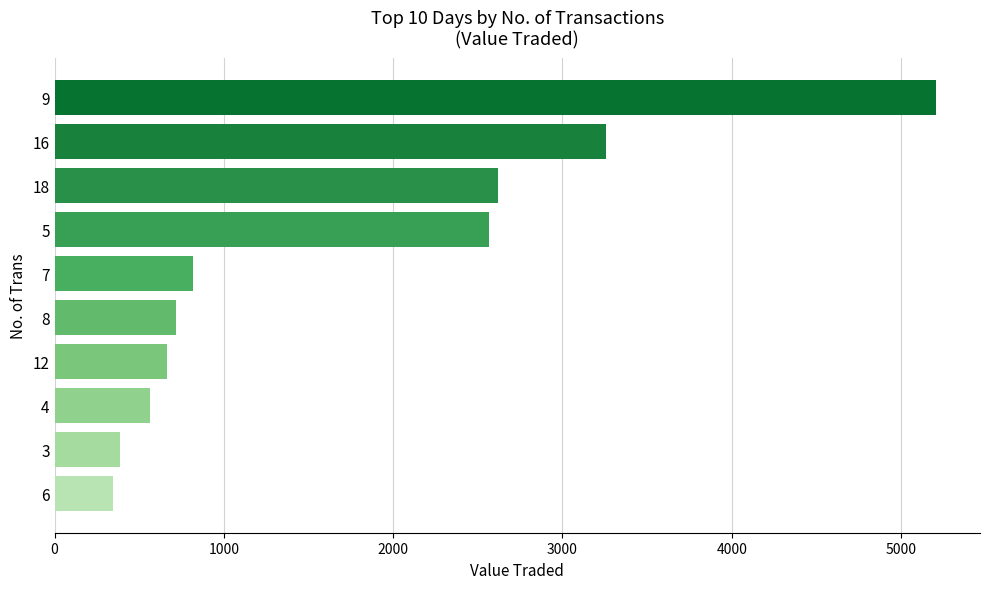

What is the value of the 7th bar from the top?

664